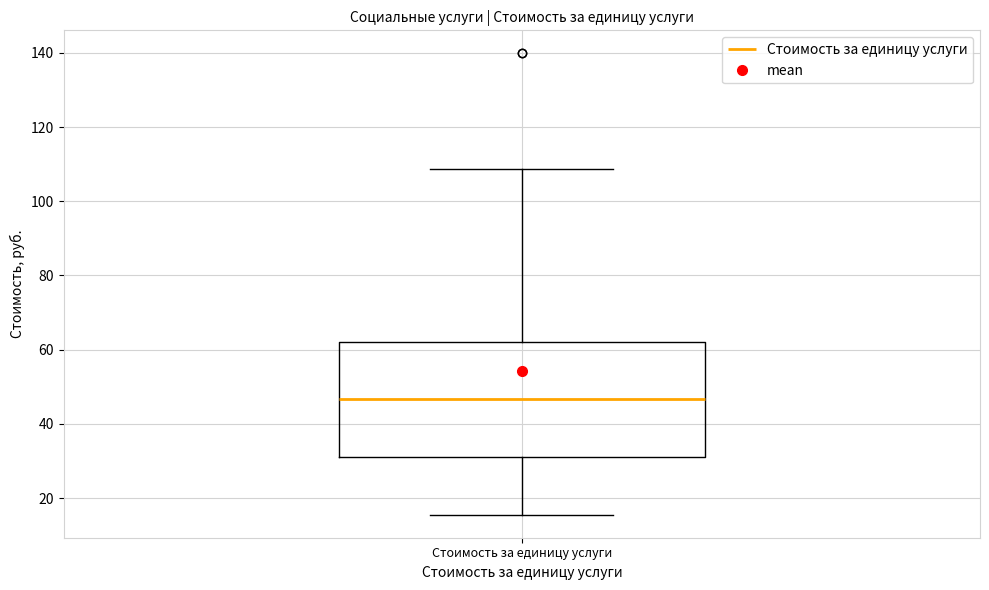

Where is the upper edge of the box for Стоимость за единицу услуги on the y-axis? The values are not printed on the chart, so give them approximately, as read against the axis.

62